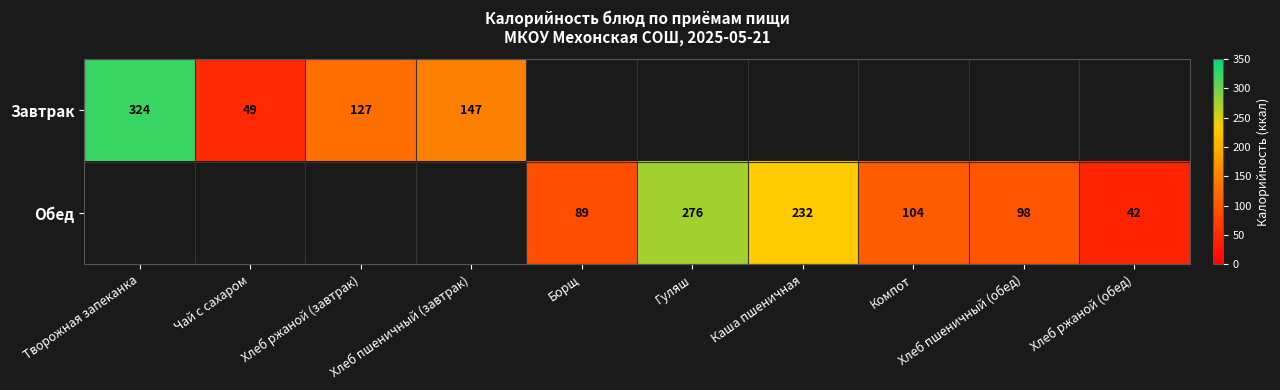

Is it true that Завтрак equals 168 at Хлеб ржаной (завтрак)?

False